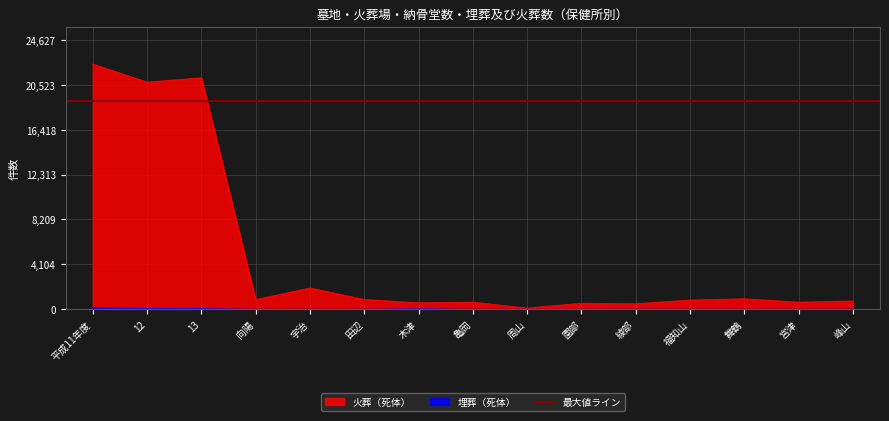

The 火葬（死体） series shows 1035 at 亀岡. True or false?

False